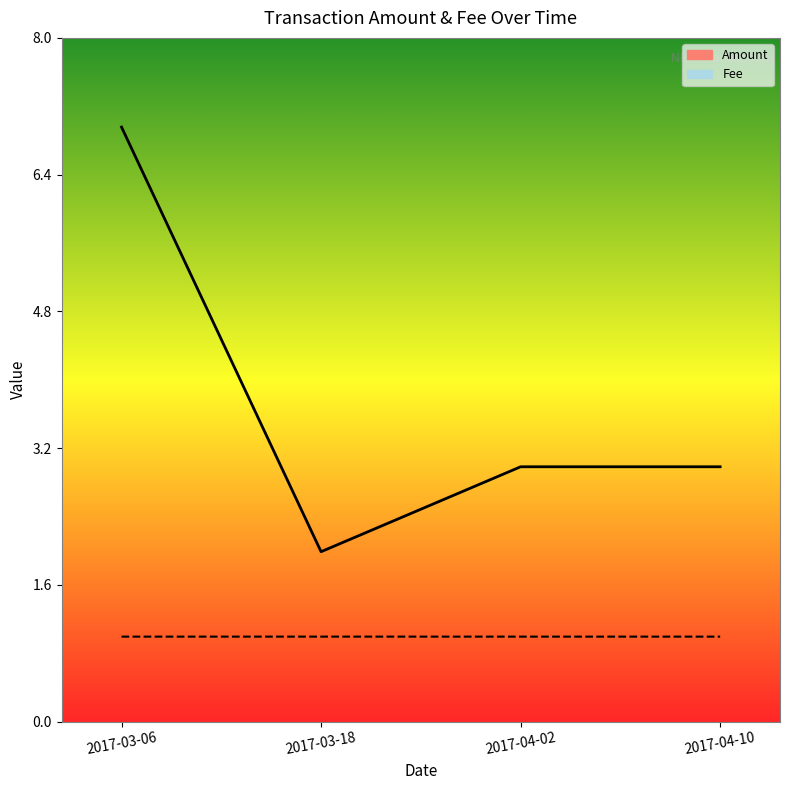

Rank the series by their average value, from lowest to highest.

Fee, Amount